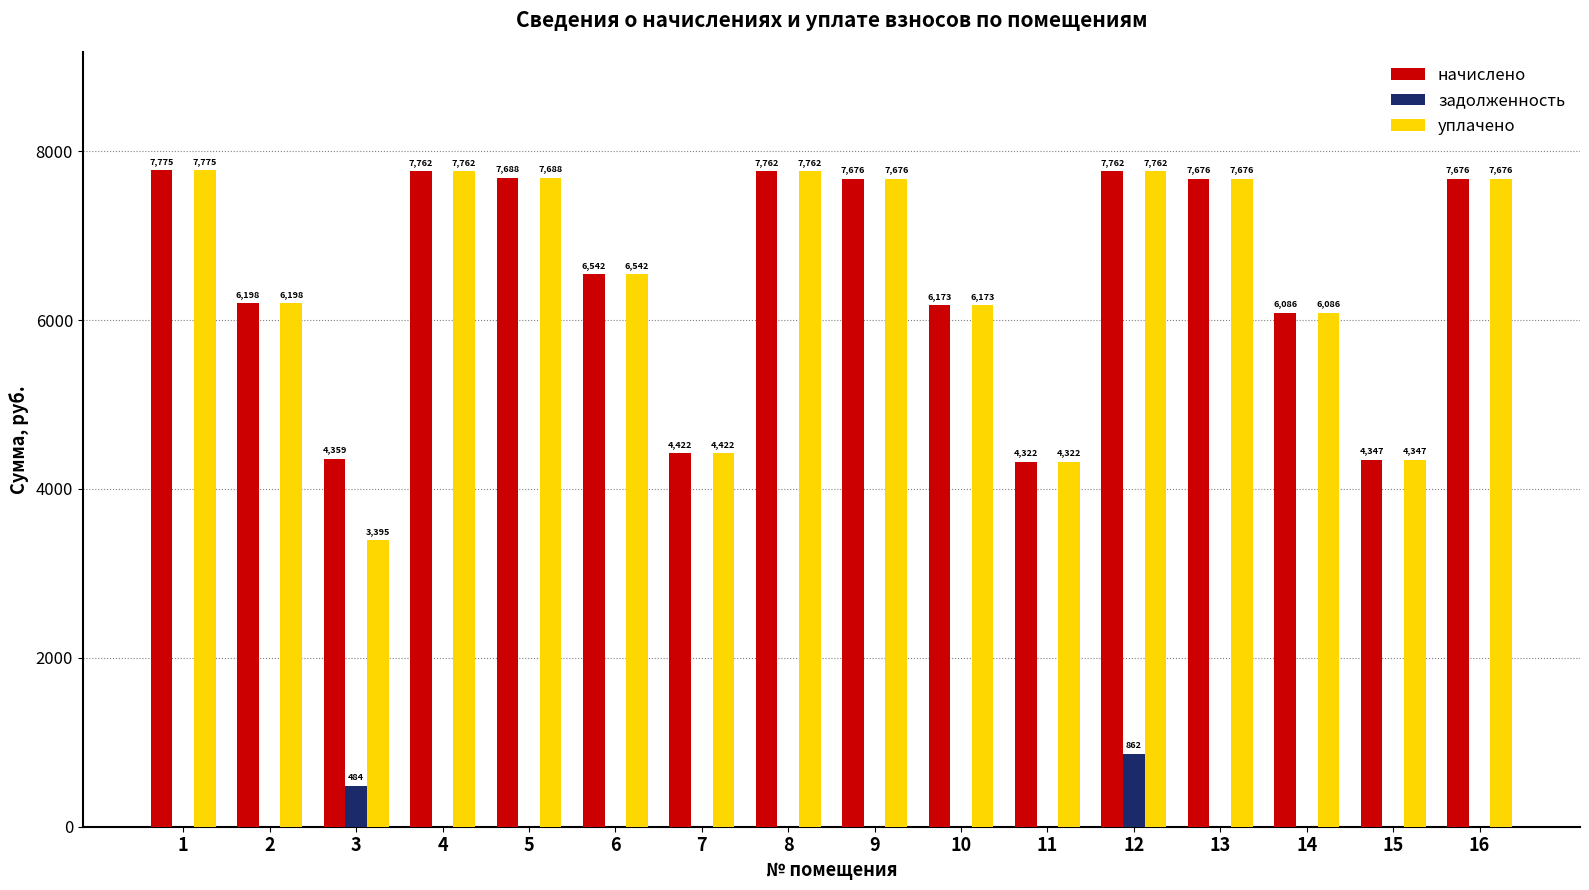

What is the average value of the уплачено series?

6453.8